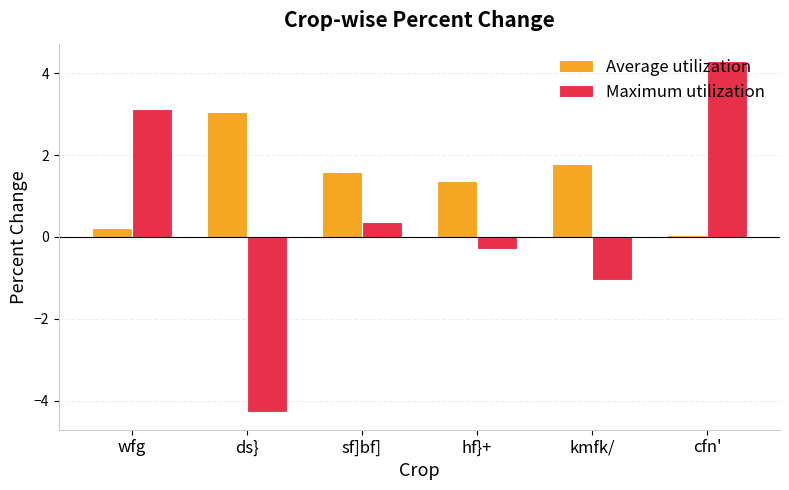

What is the sum of the Average utilization values at ds} and wfg?

3.3